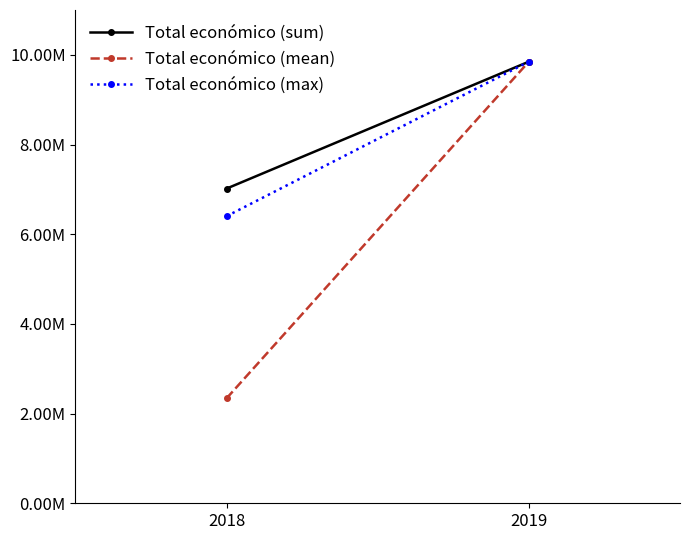

The Total económico (max) series shows 9847932.0 at 2019. True or false?

True